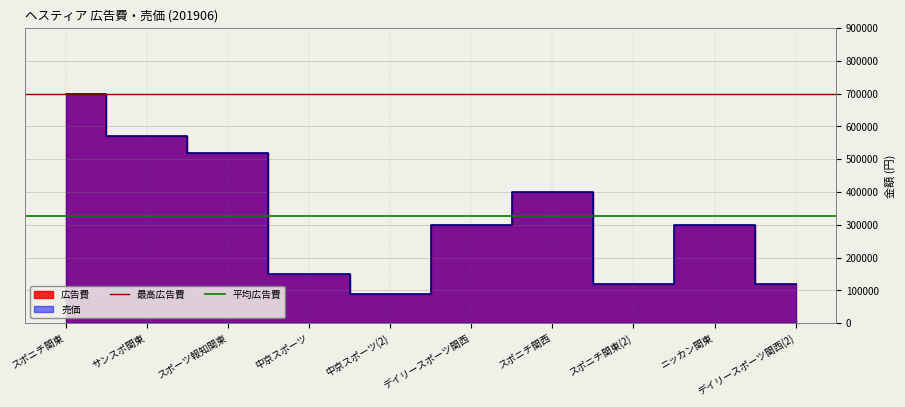

At which category is the sum across all series the highest?

スポニチ関東